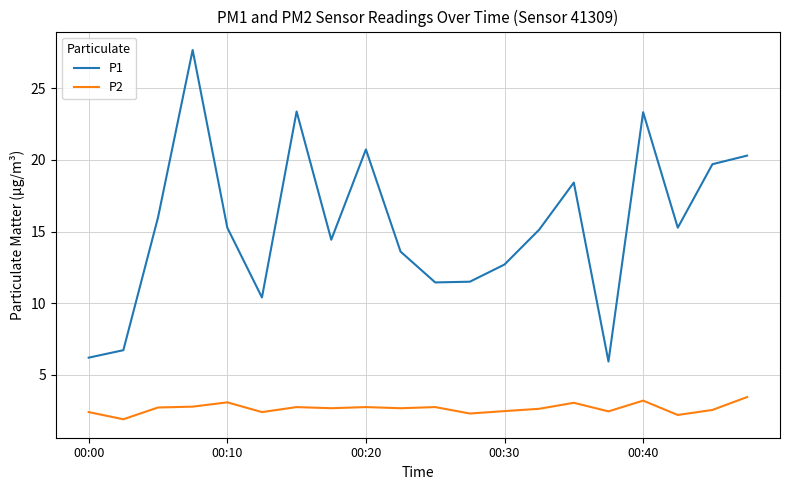

Rank the series by their maximum value, from highest to lowest.

P1, P2